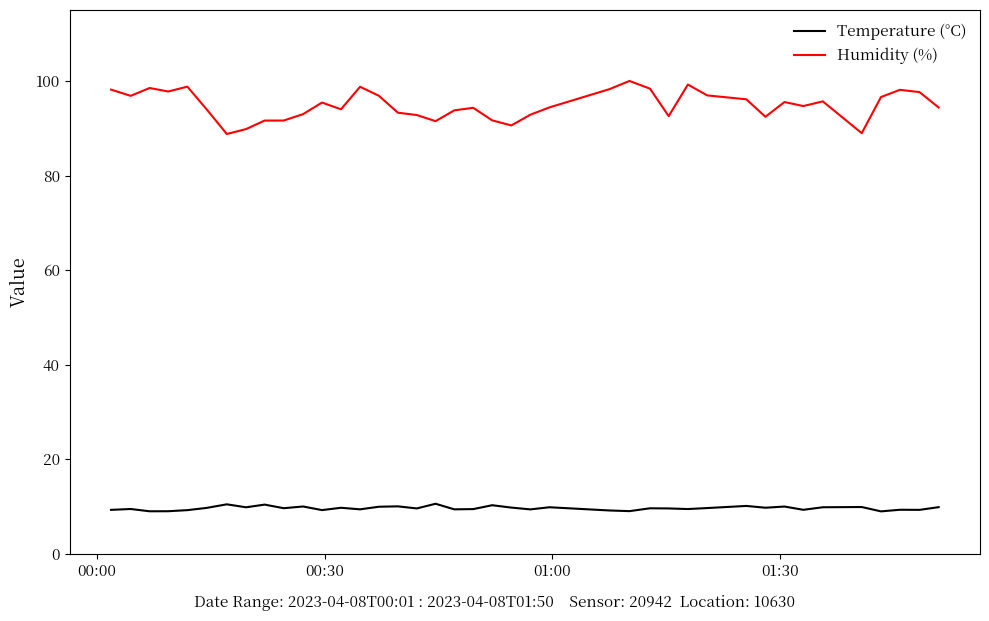

True or false: Temperature (°C) and Humidity (%) cross at least once.

False